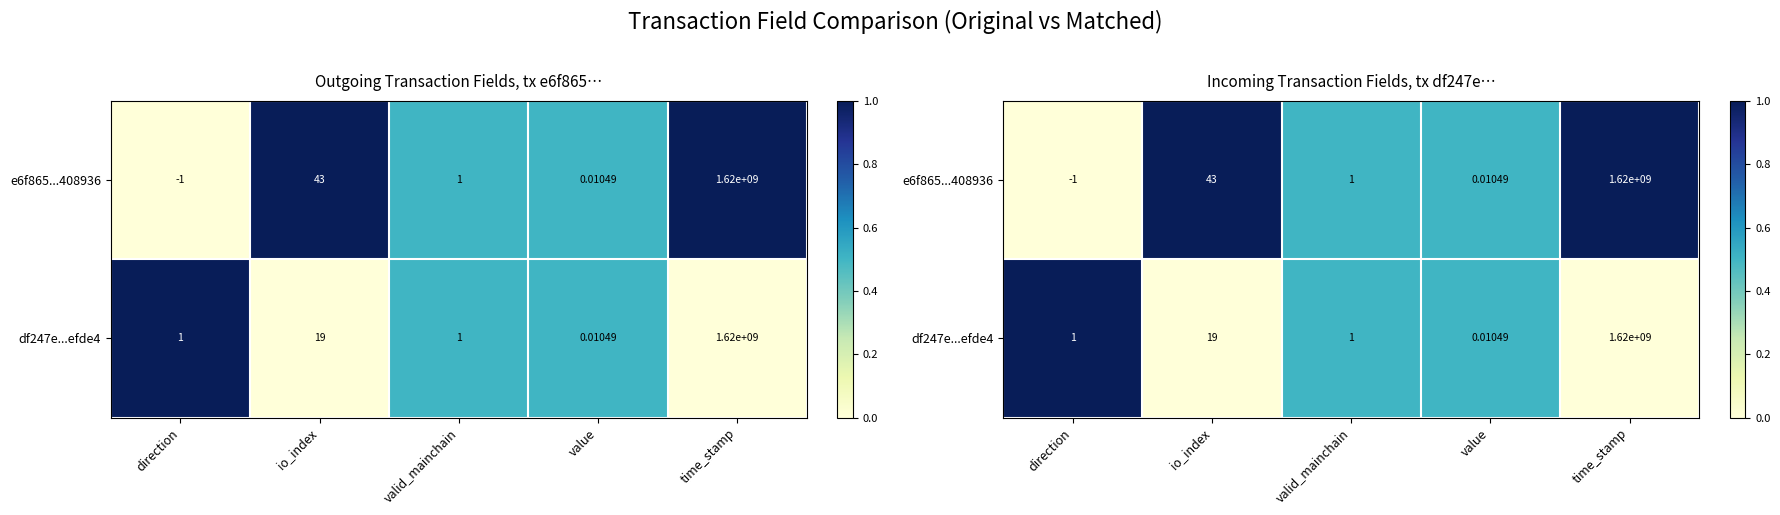

What is the sum of the e6f865...408936 values at direction and time_stamp?

1.0